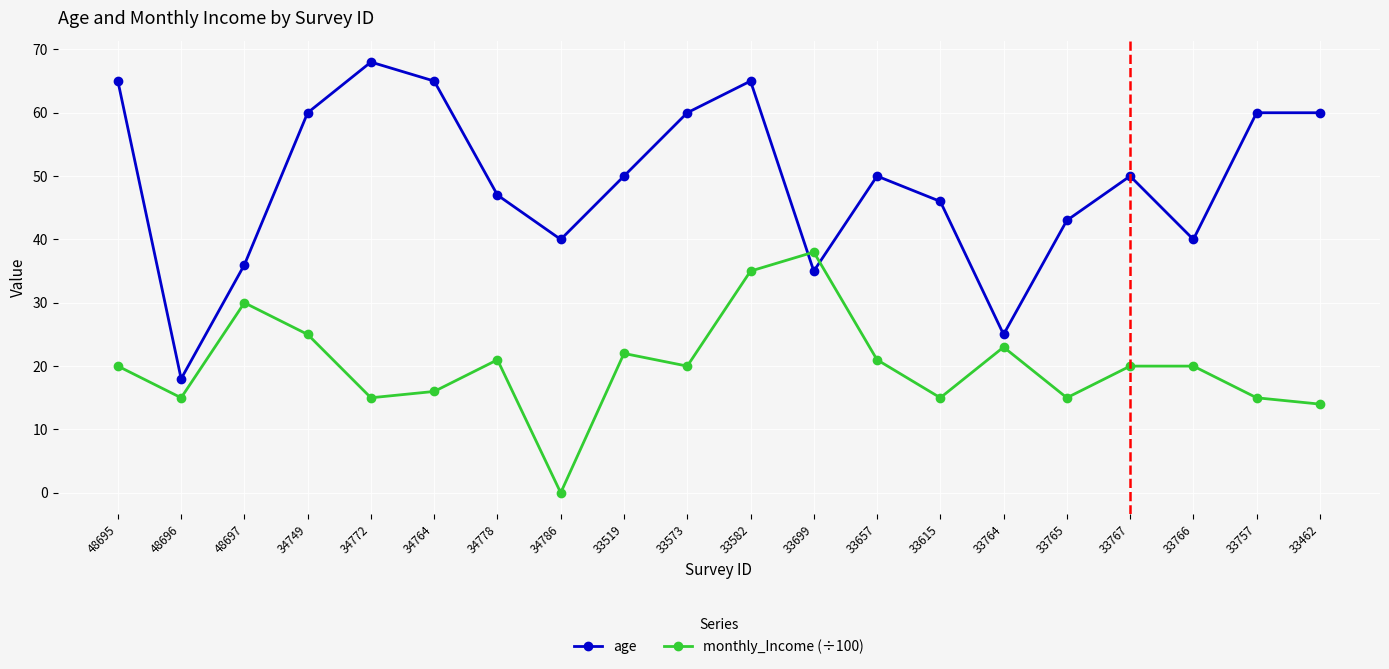

At which label is age closest to 43?

33765